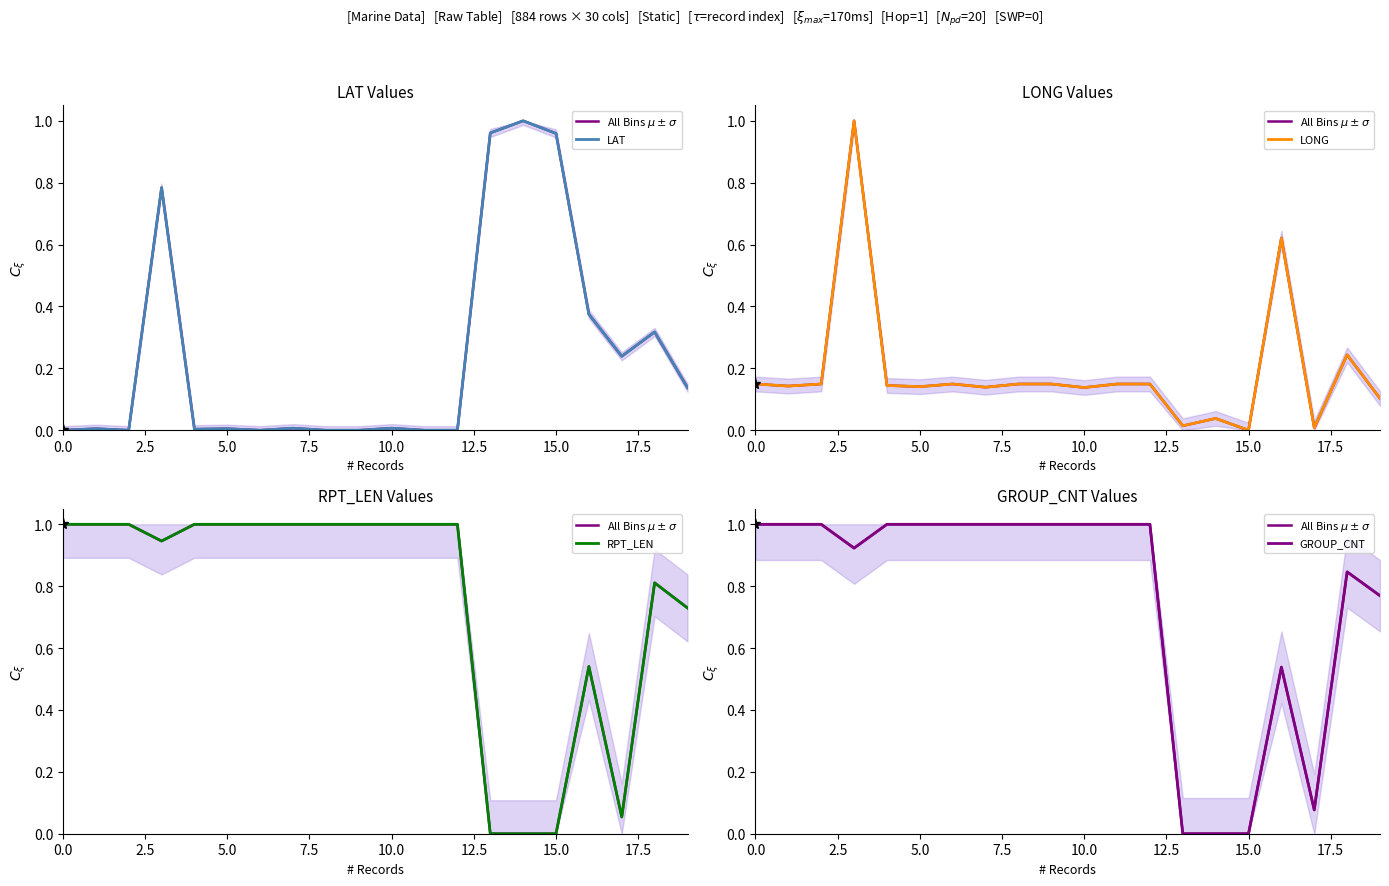

In GROUP_CNT, how many points are lower than both neighbors (excluding endpoints)?

2